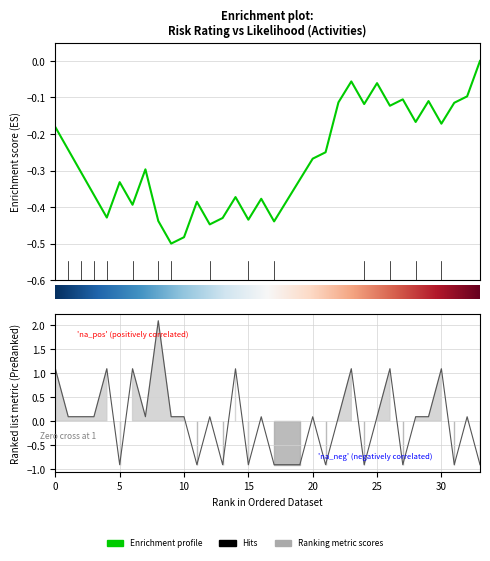

How many values in Enrichment profile are below zero?

33